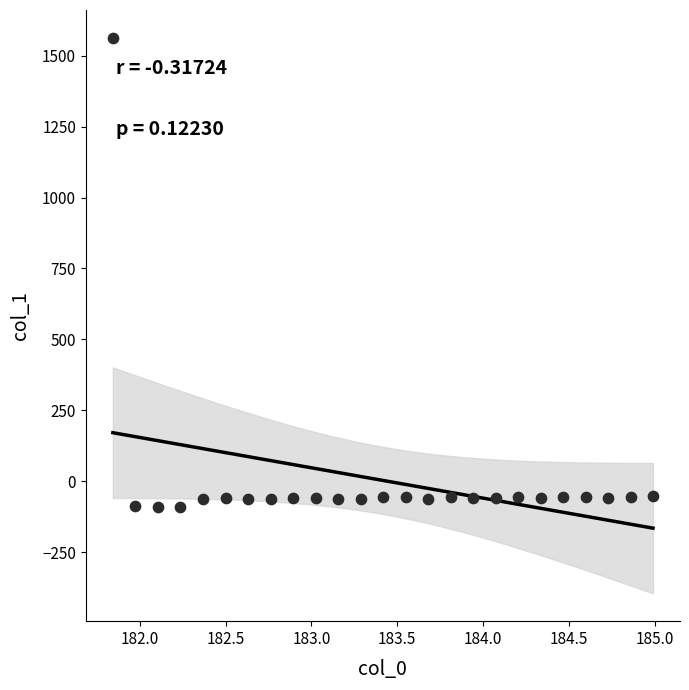

What is the range of Y values (max minus min)?

1653.4